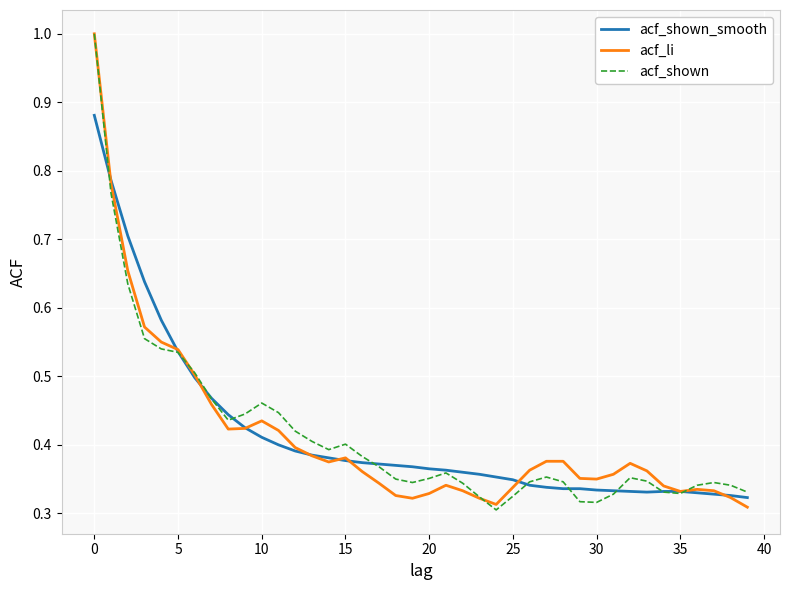

What is the highest value of the acf_shown series?

1.0